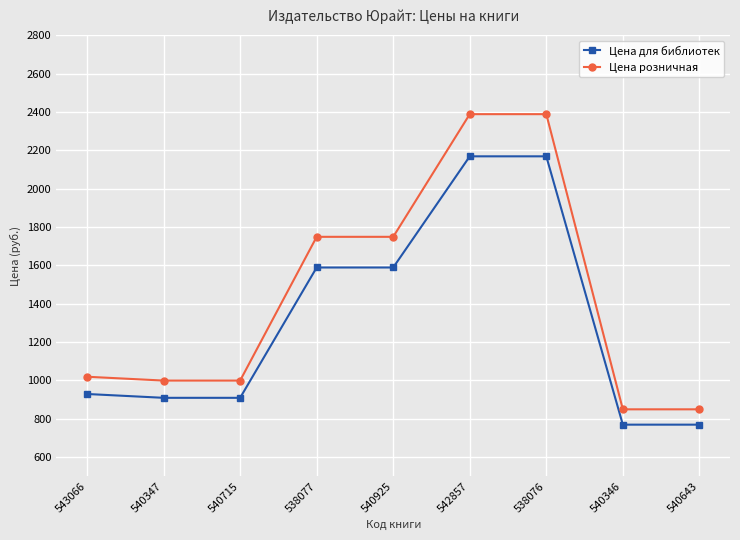

True or false: Цена для библиотек and Цена розничная cross at least once.

False